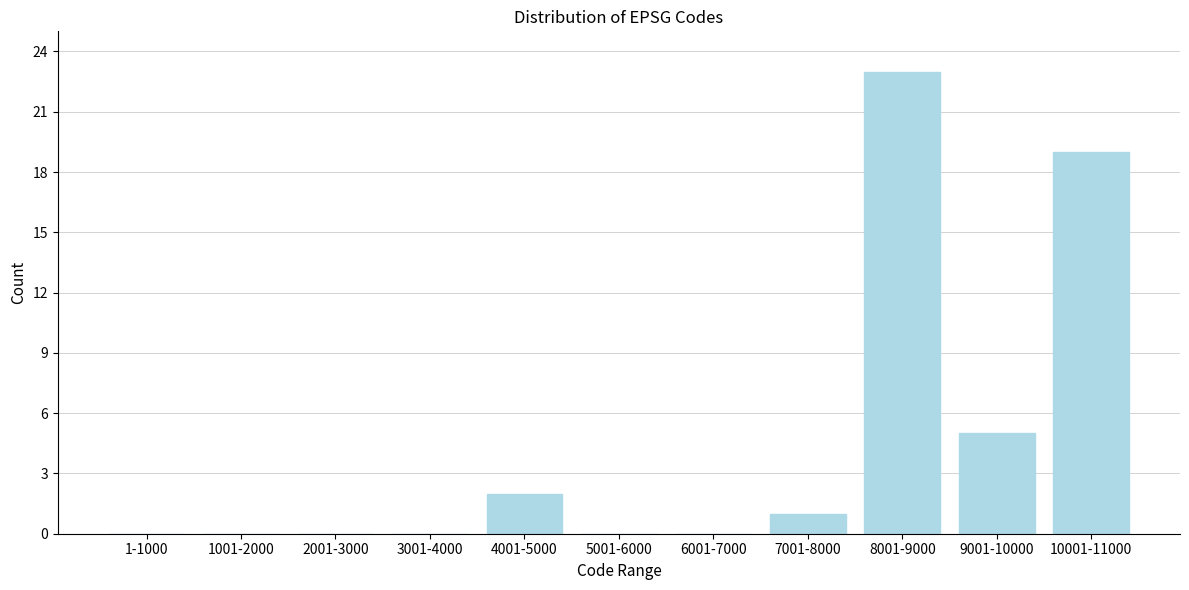

Reading left to right, extract all data points from this chart.

1-1000=0	1001-2000=0	2001-3000=0	3001-4000=0	4001-5000=2	5001-6000=0	6001-7000=0	7001-8000=1	8001-9000=23	9001-10000=5	10001-11000=19